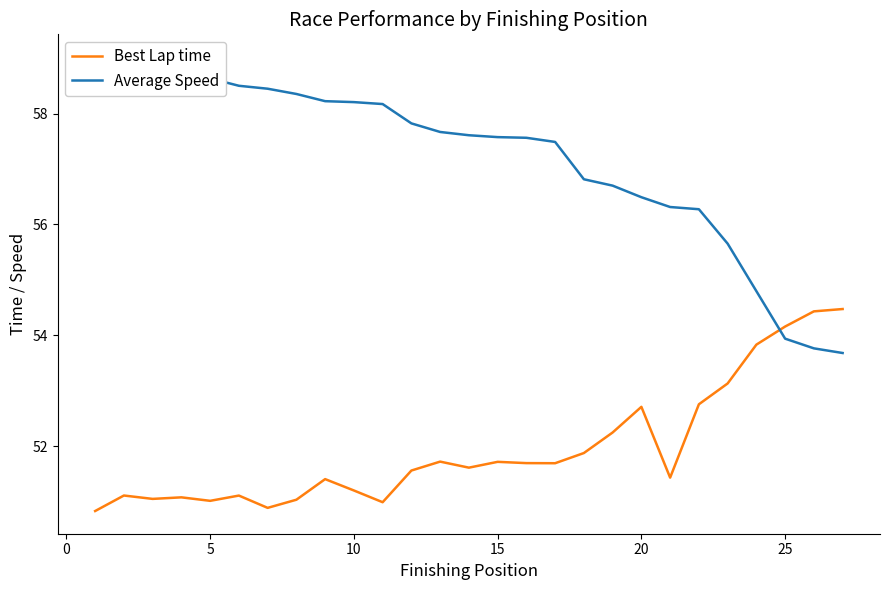

Which series has the widest spread of values?

Average Speed